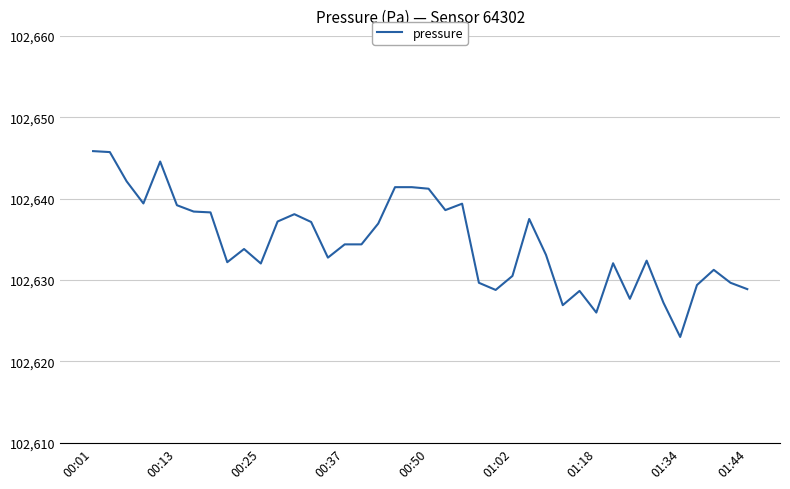

What is the greatest value displayed?

102645.8